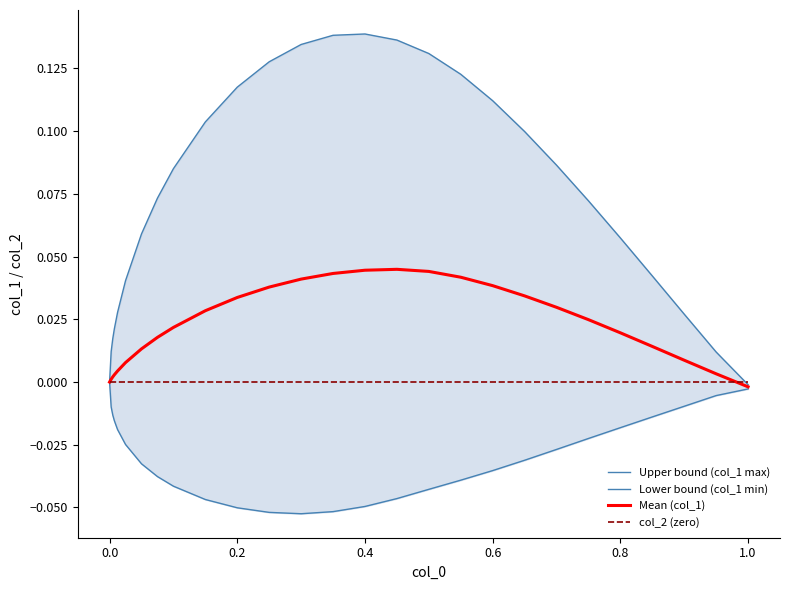

True or false: Lower bound (col_1 min) has more than 2 points higher than both neighbors.

False